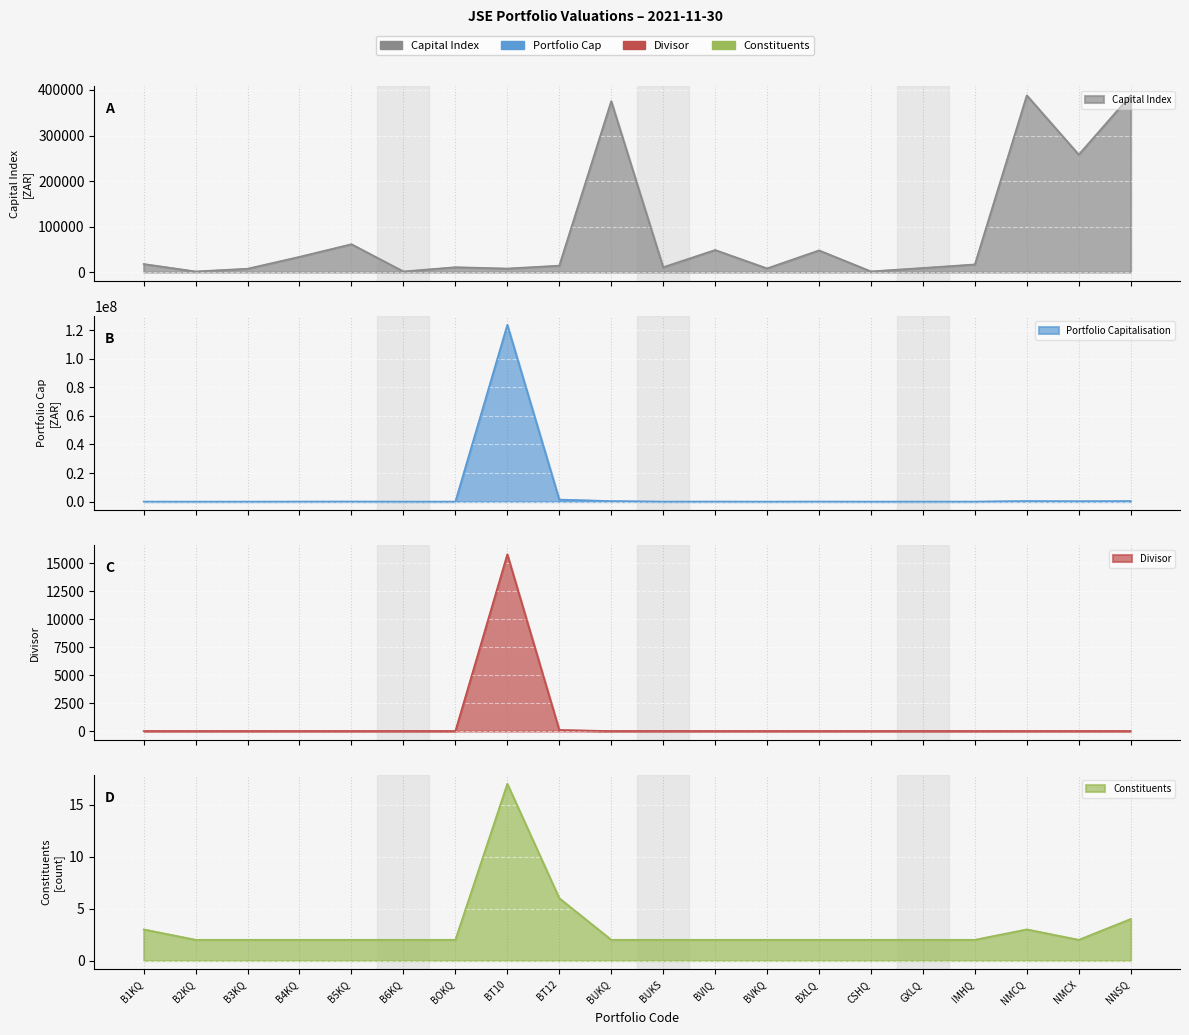

How many data points does each series have?

20